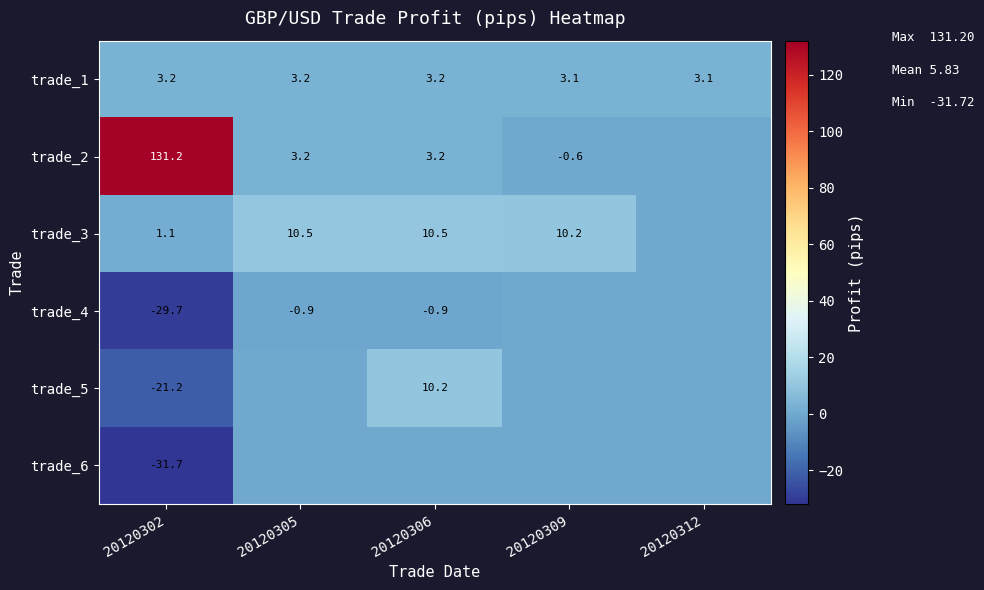

How many series are shown in this chart?

6